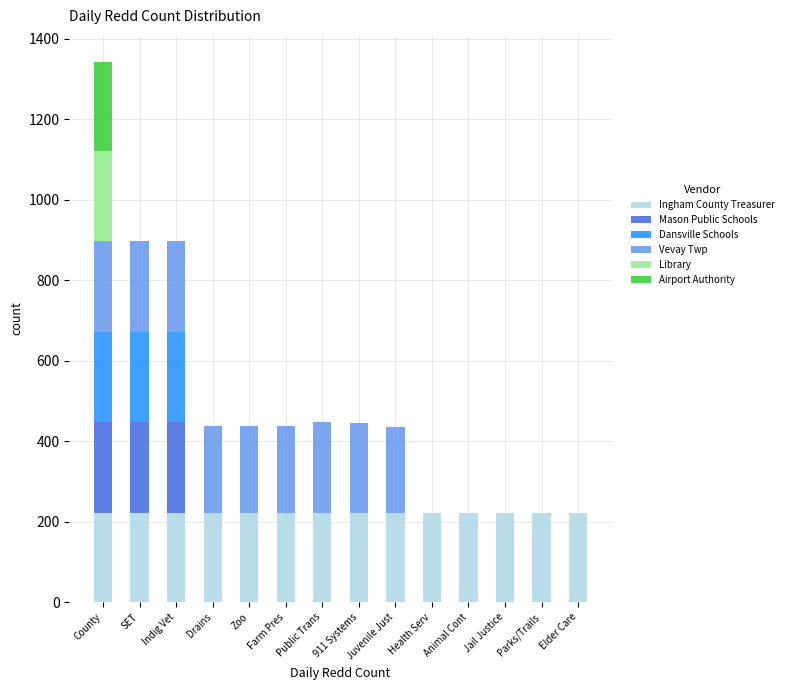

Count the number of categories in the chart.

14